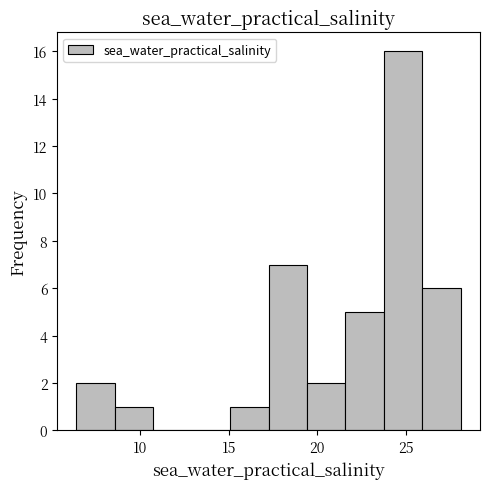

Reading left to right, list every bar in this chart as the range it spans on the x-axis followed by its height. Neither the bar edges nor the heights are printed on the chart, so give them approximately, as read against the axes.

6.5 to 8.5: 2
8.5 to 10.5: 1
10.5 to 13.0: 0
13.0 to 15.0: 0
15.0 to 17.5: 1
17.5 to 19.5: 7
19.5 to 21.5: 2
21.5 to 24.0: 5
24.0 to 26.0: 16
26.0 to 28.0: 6